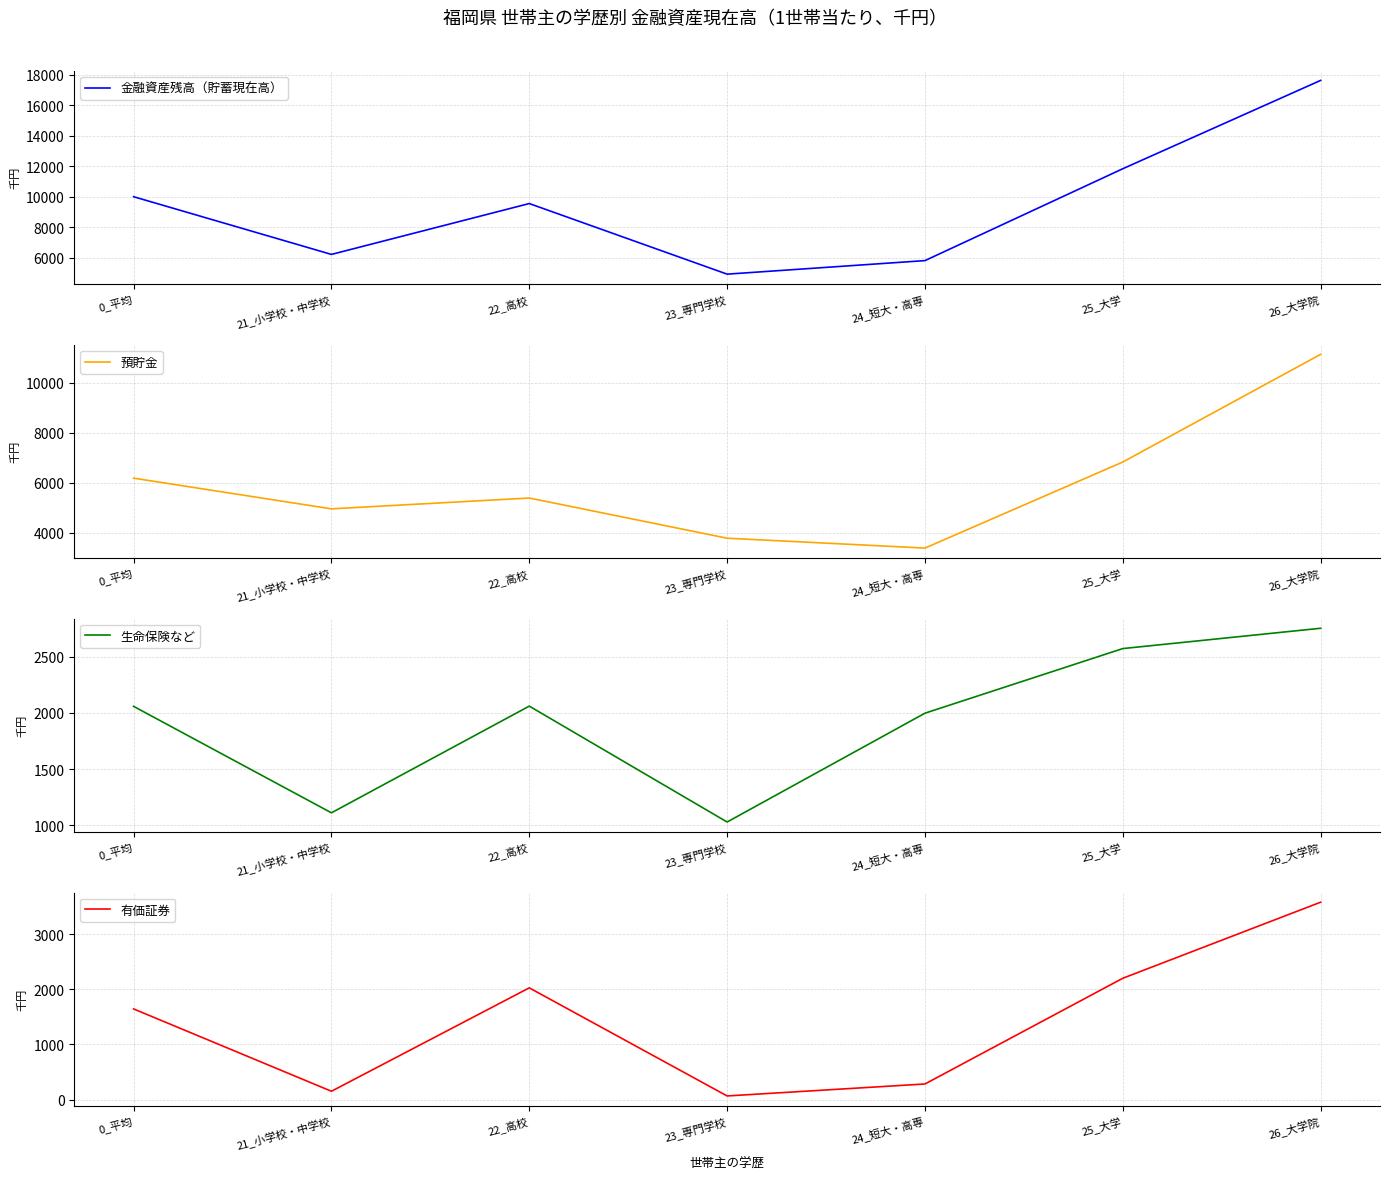

What is the value of the 金融資産残高（貯蓄現在高） point at the 4th from the left?

4934